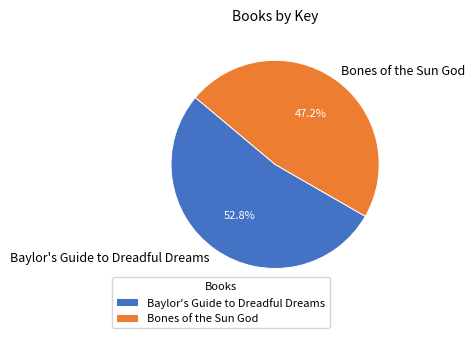

What portion of the pie excludes Bones of the Sun God?

52.8%